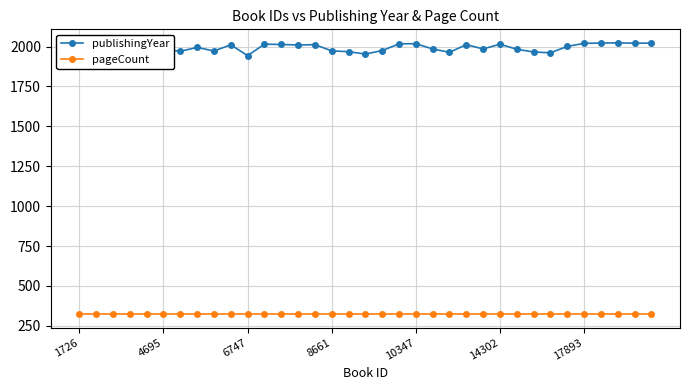

What is the value of the pageCount point at the 18th from the left?

324